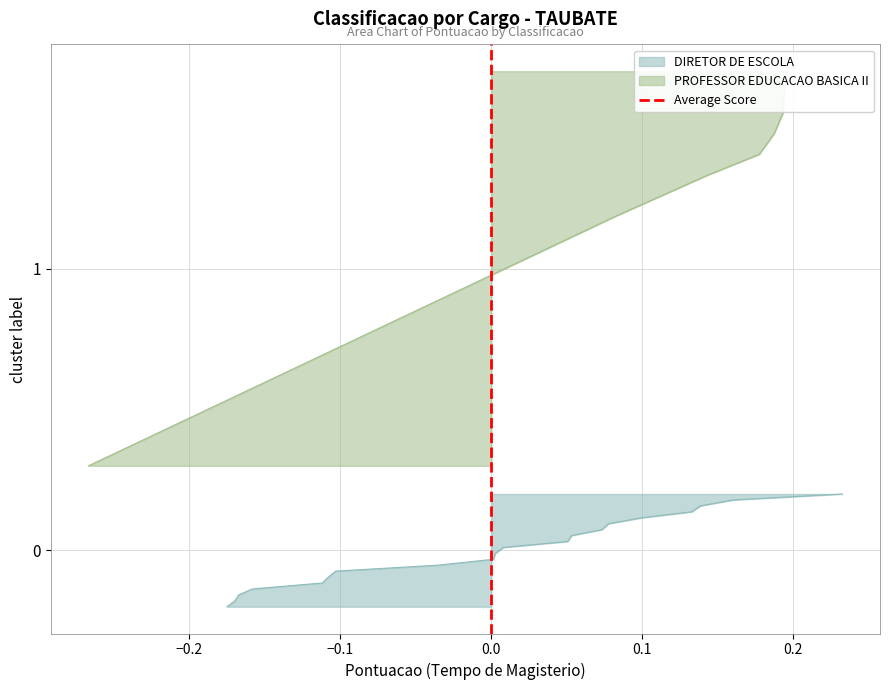

How many values are between 0 and 1?

2